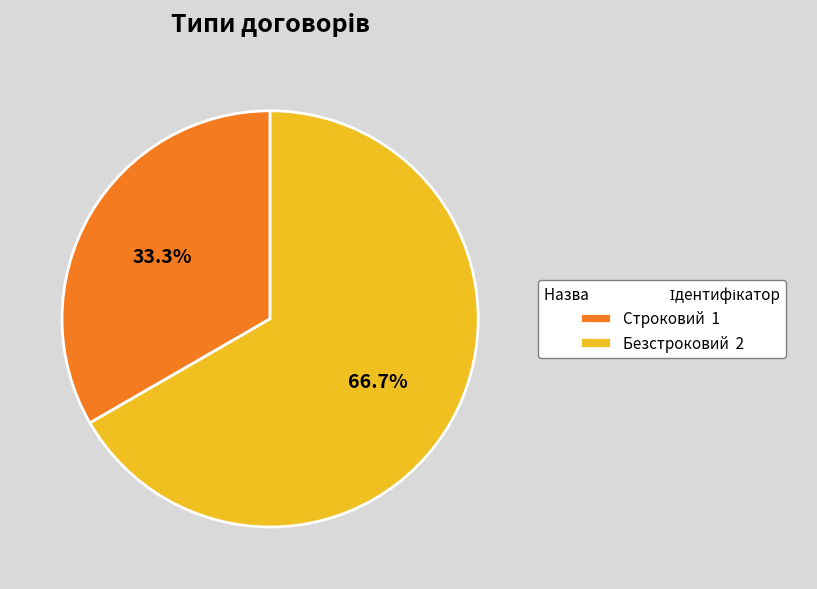

To the nearest percent, what percentage of the pie is Безстроковий?

67%